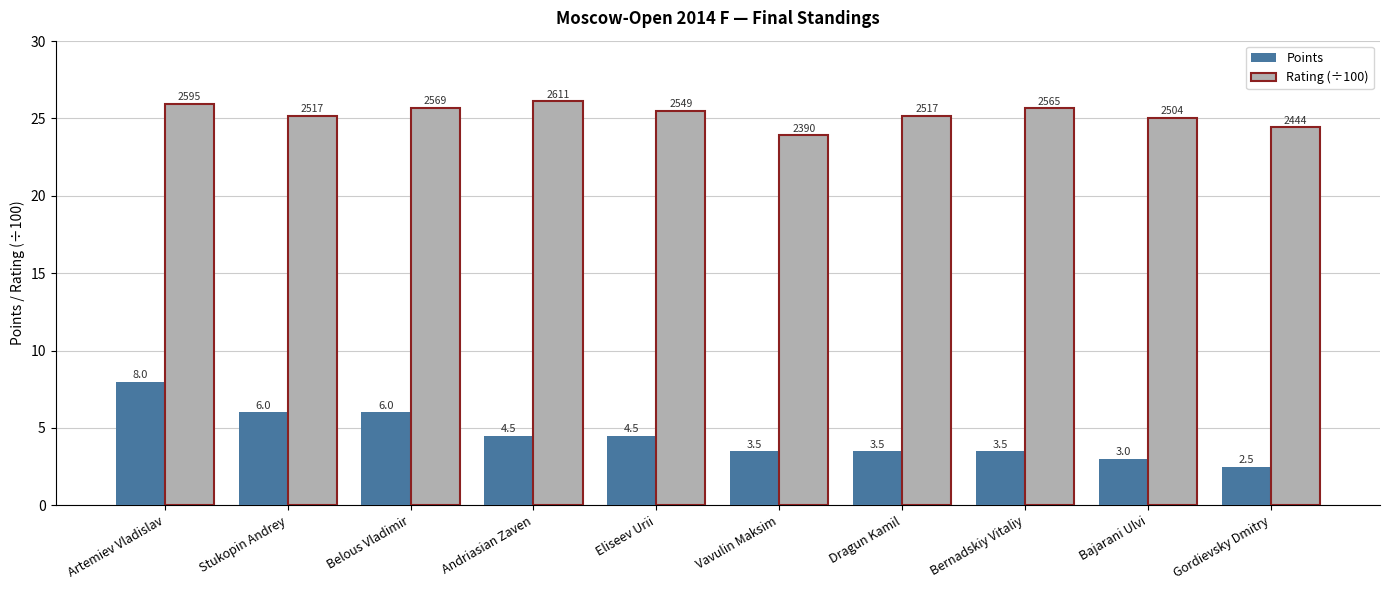

At which category does the chart reach its peak across all series?

Andriasian Zaven